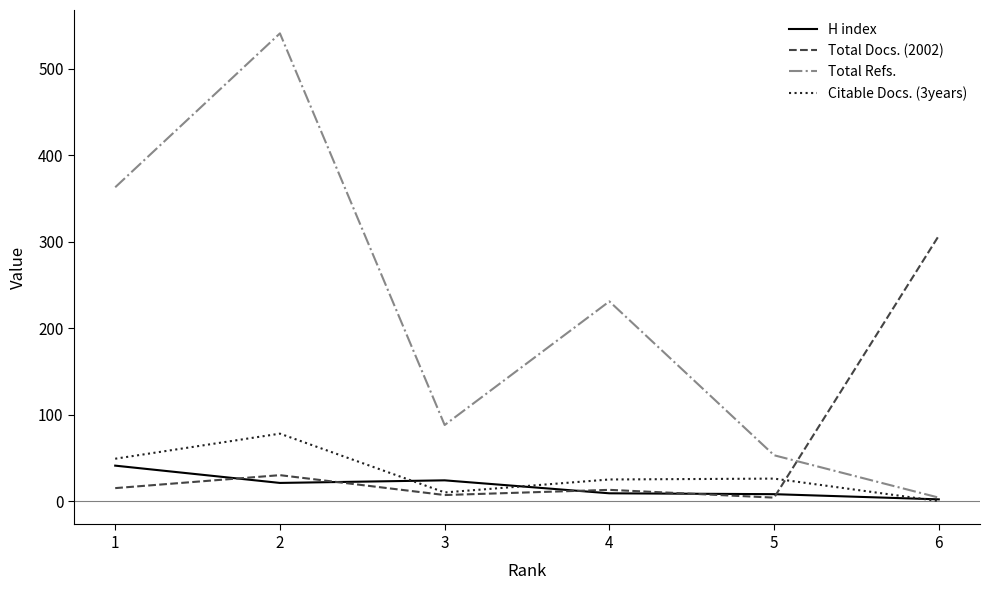

What is the sum of all Total Docs. (2002) values?

376